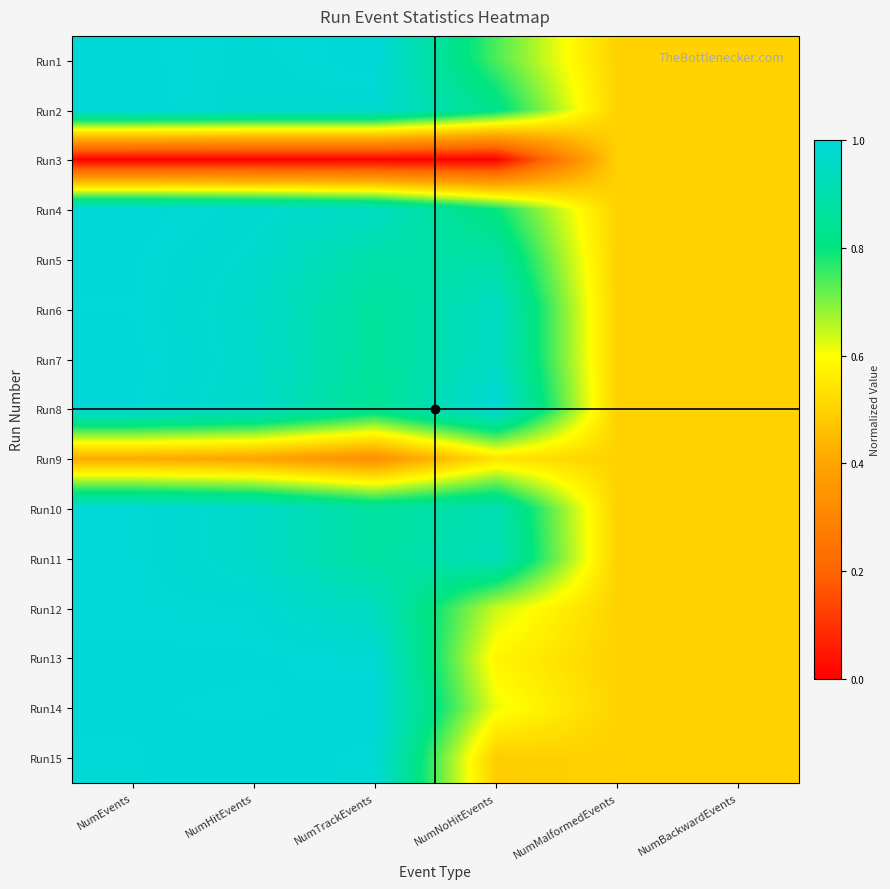

Which has a higher value, NumTrackEvents or NumBackwardEvents?

NumTrackEvents